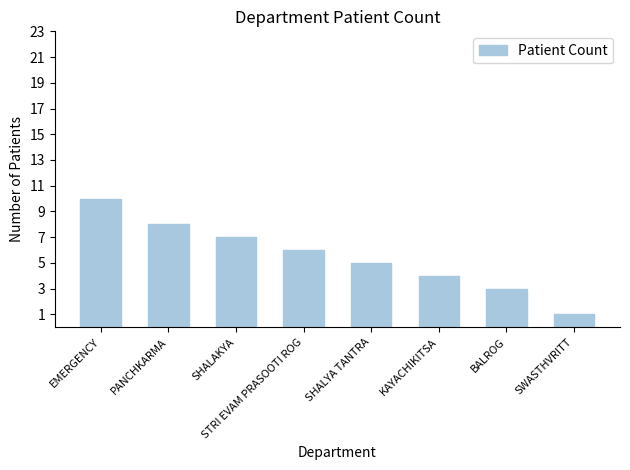

Read the value at STRI EVAM PRASOOTI ROG.

6